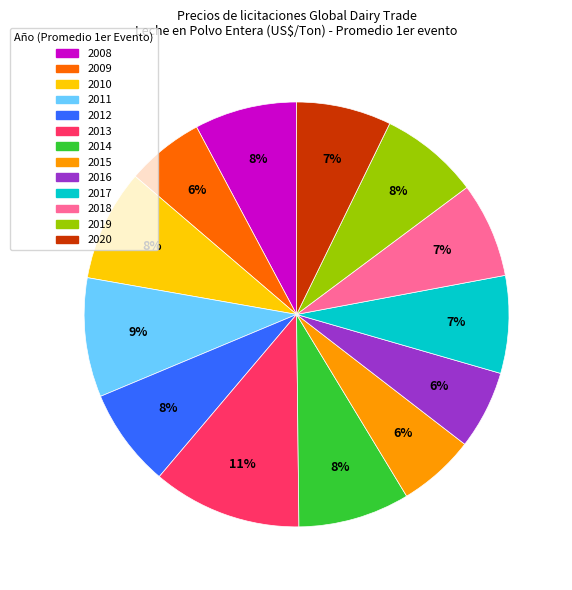

To the nearest percent, what is the average slice percentage?

8%